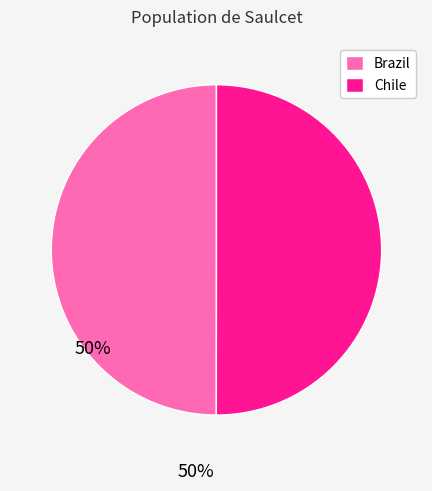

Do Brazil and Chile together represent more than half of the pie?

Yes